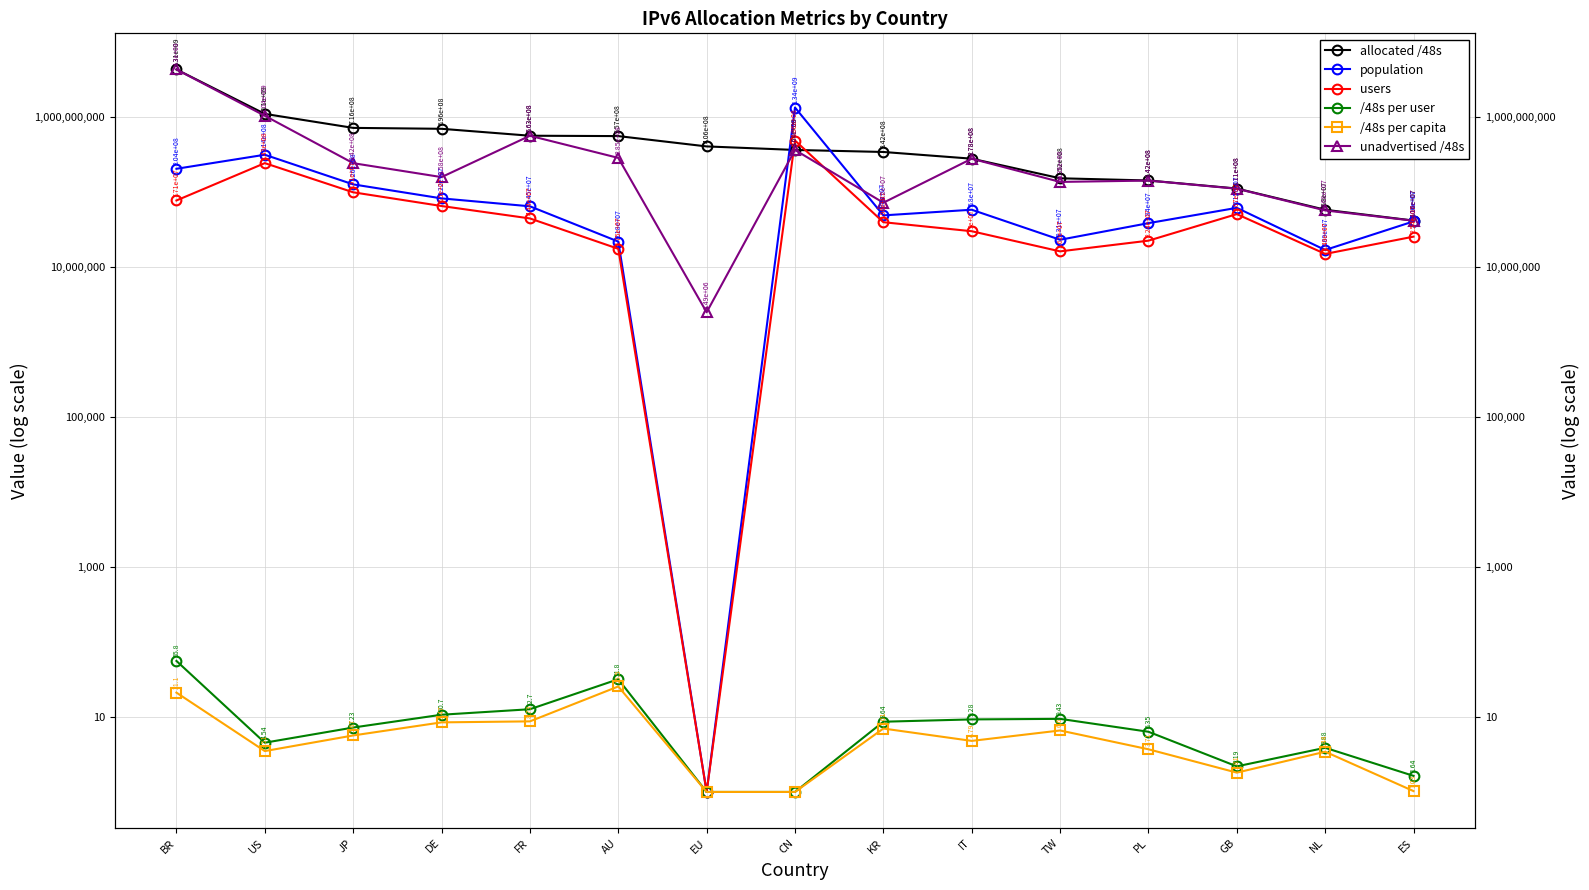

Which has a higher value, IT or DE?

DE